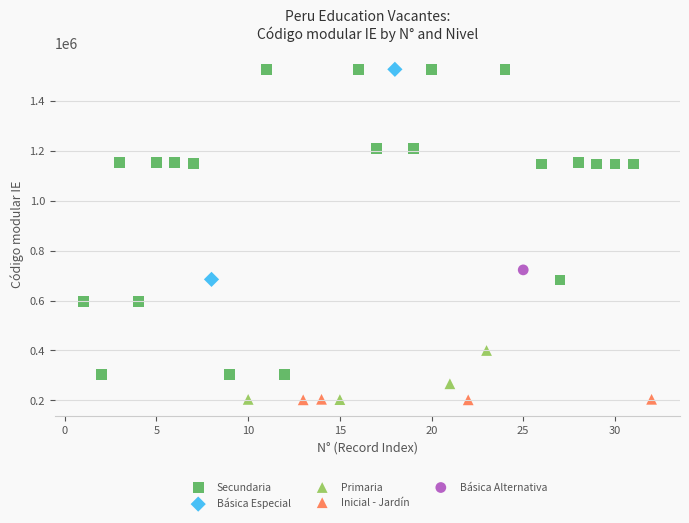

What are all the series names shown in the legend?

Secundaria, Básica Especial, Primaria, Inicial - Jardín, Básica Alternativa